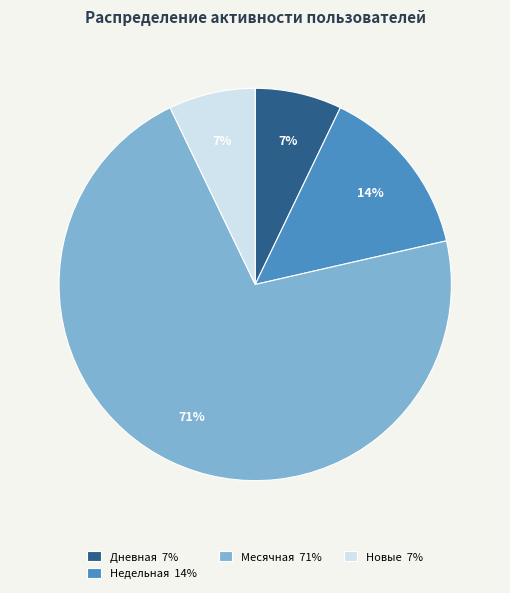

Which has a higher value, Новые 7% or Месячная 71%?

Месячная 71%